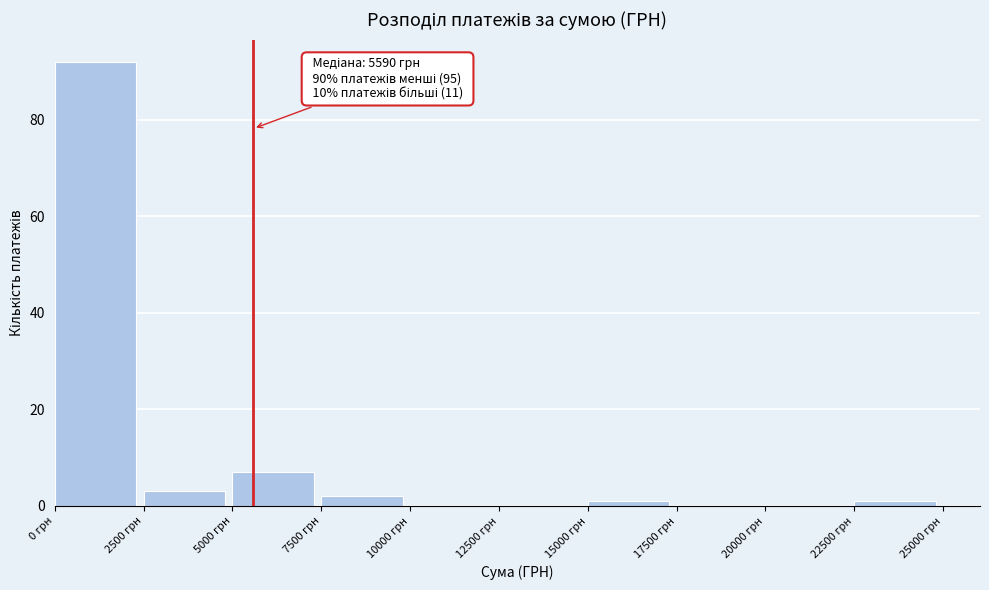

Which range on the x-axis has the tallest bar?

0 to 2500